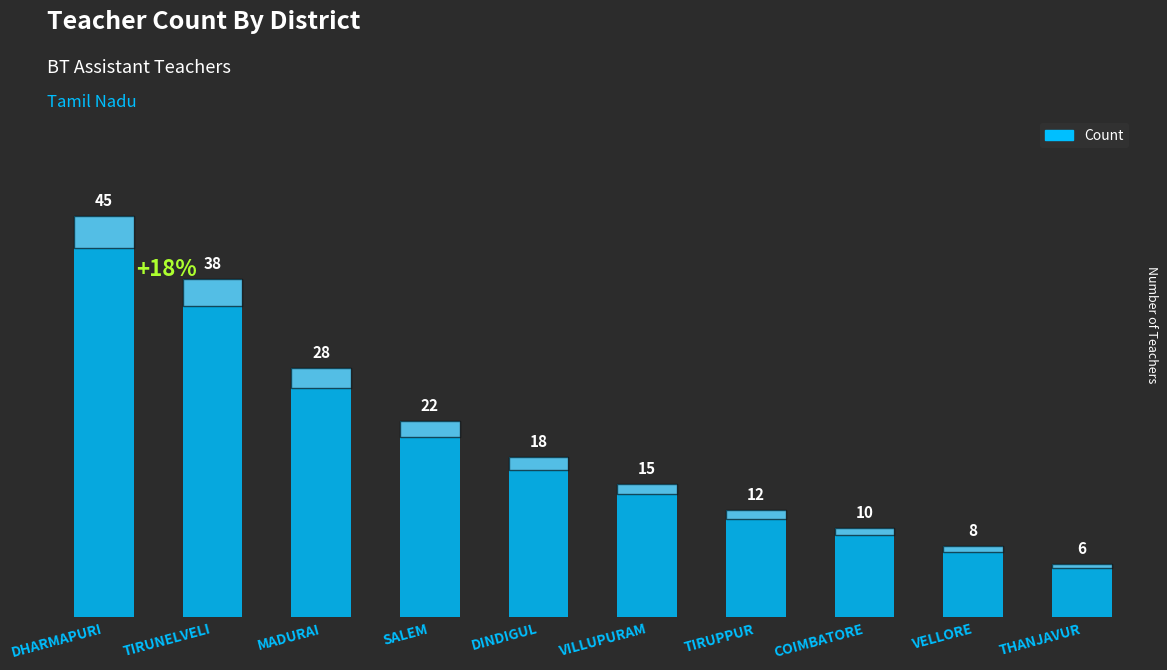

What position from the right is TIRUNELVELI?

9